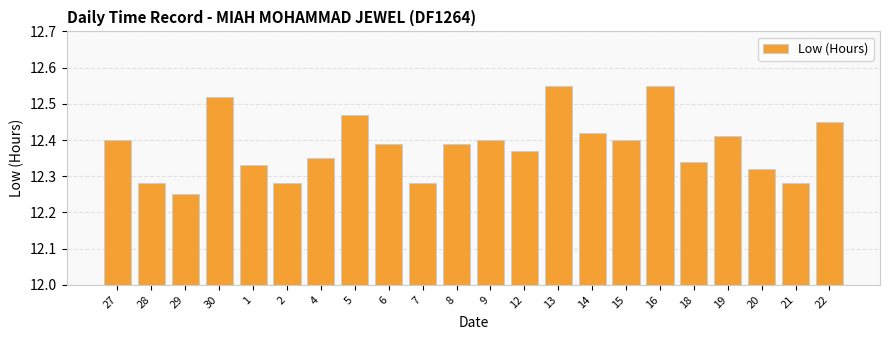

Approximately how many times larger is the value at 18 compared to 30?

1.0